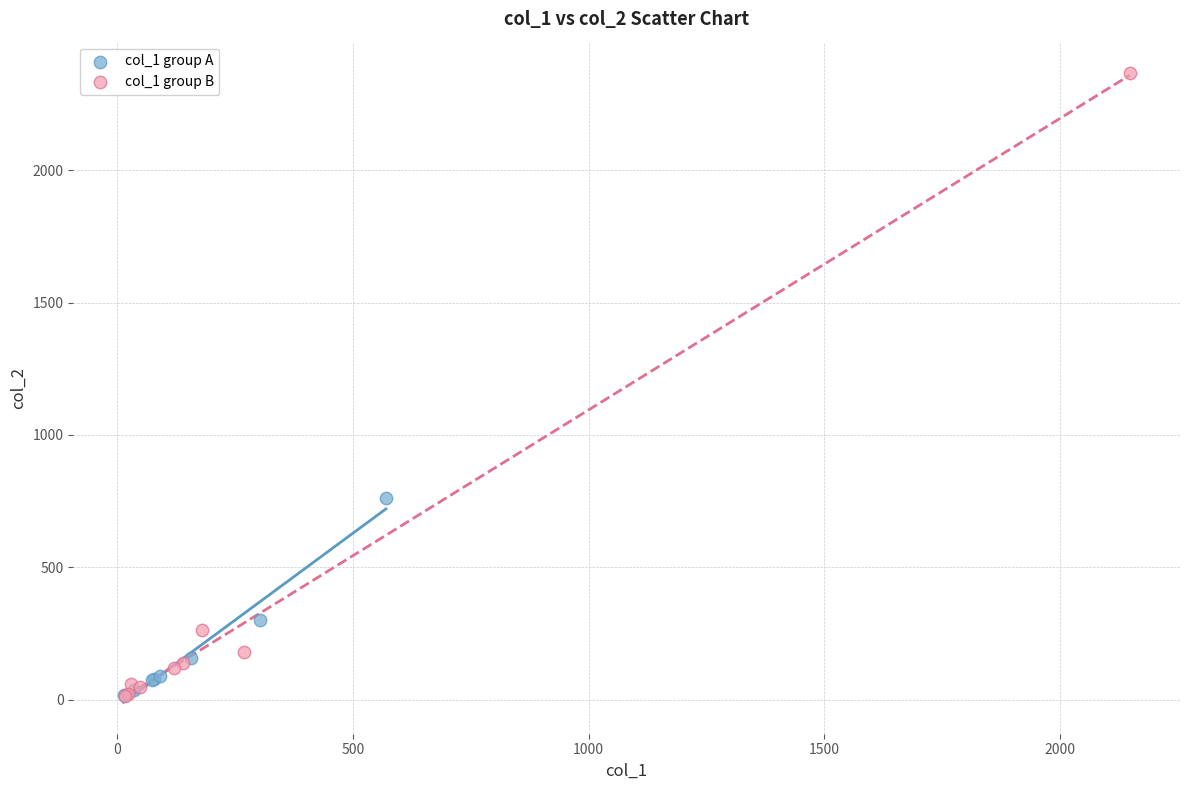

Which series has the largest Y range (max minus min)?

col_1 group B